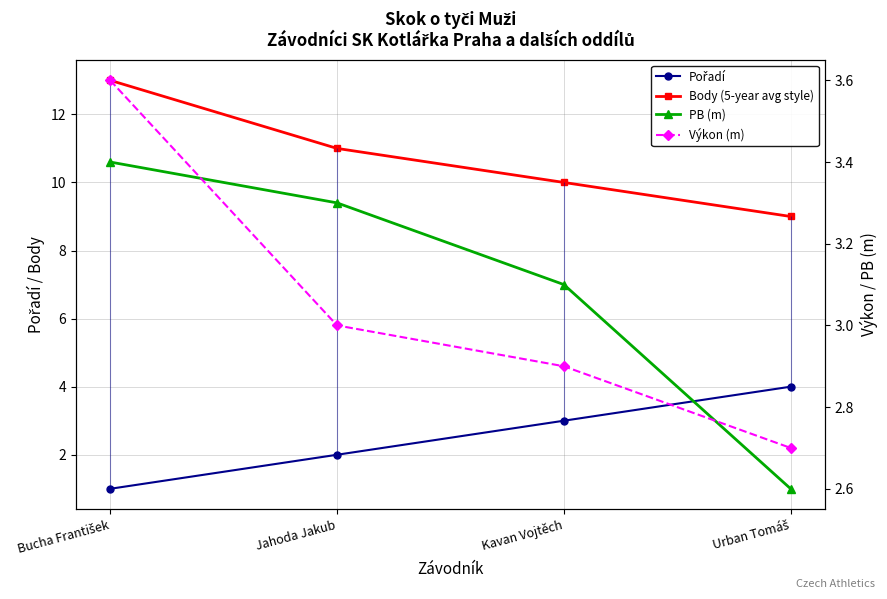

What is the label of the 2nd point from the right?

Kavan Vojtěch